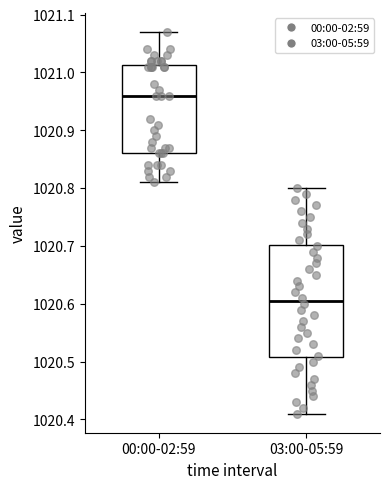

Where does the upper whisker of the box for 00:00-02:59 end on the y-axis? The values are not printed on the chart, so give them approximately, as read against the axis.

1021.07